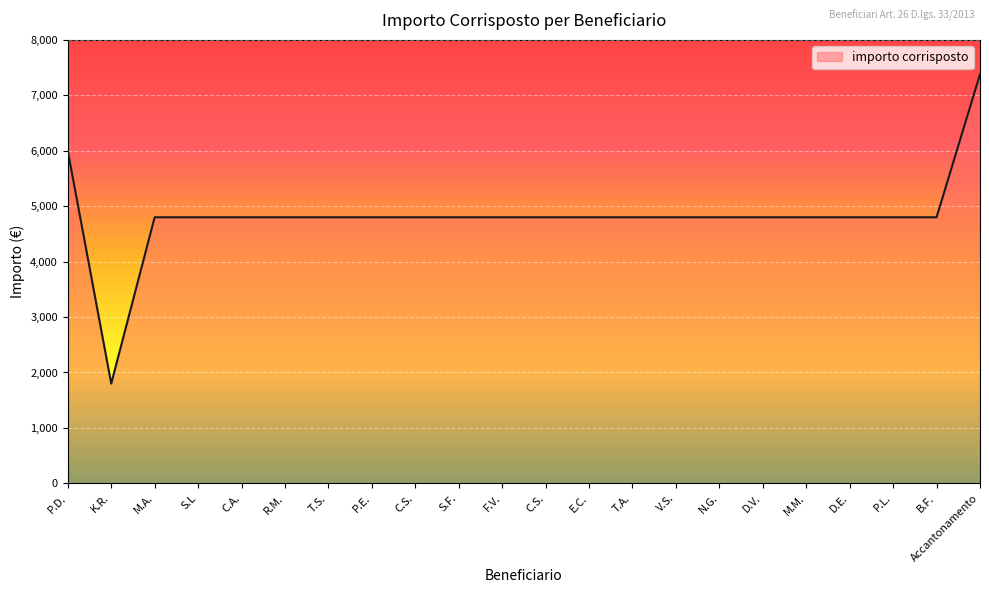

The value at S.F. is 7883.9. True or false?

False